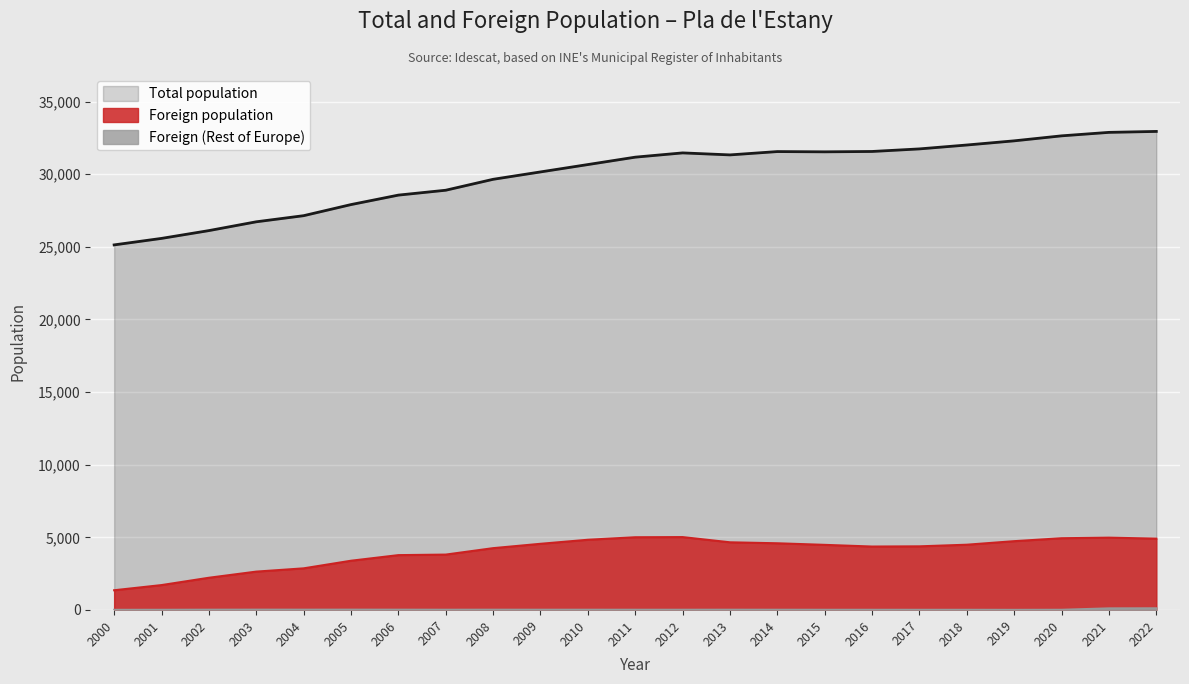

Which series changed the most between 2000 and 2020?

Total population